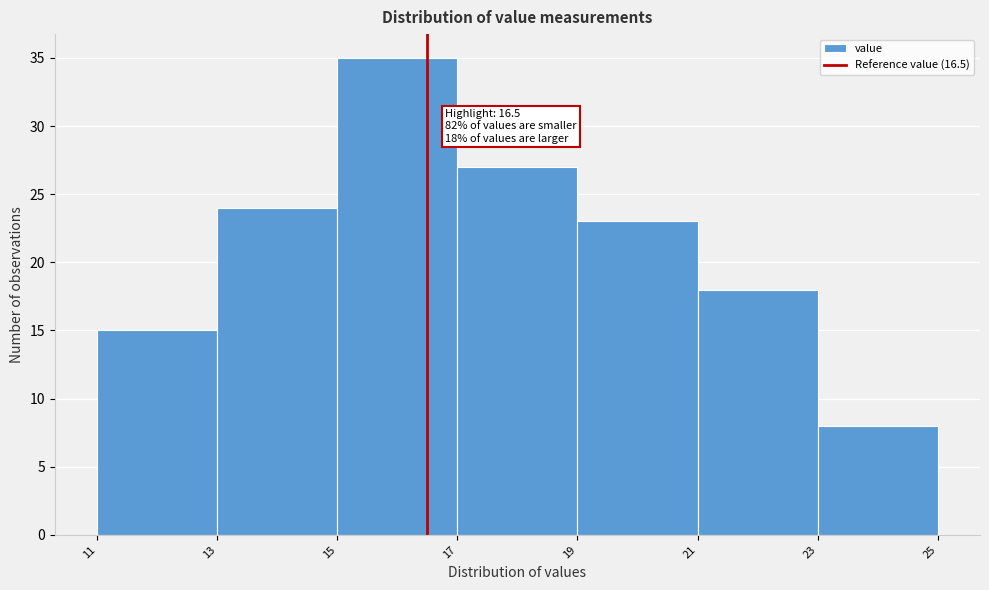

Over which range of the x-axis is the bar tallest?

15 to 17